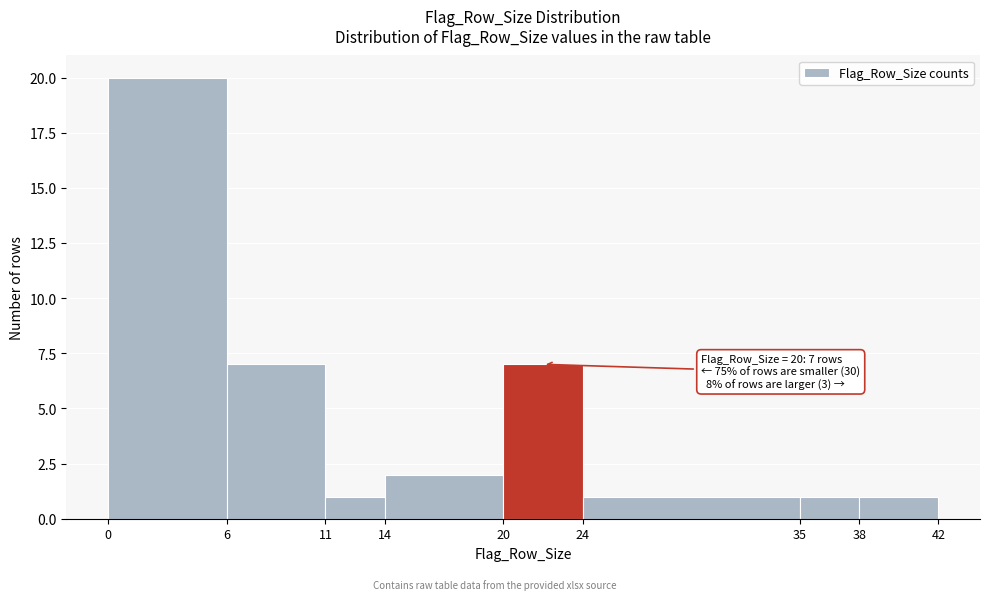

Which range on the x-axis has the tallest bar?

0 to 6